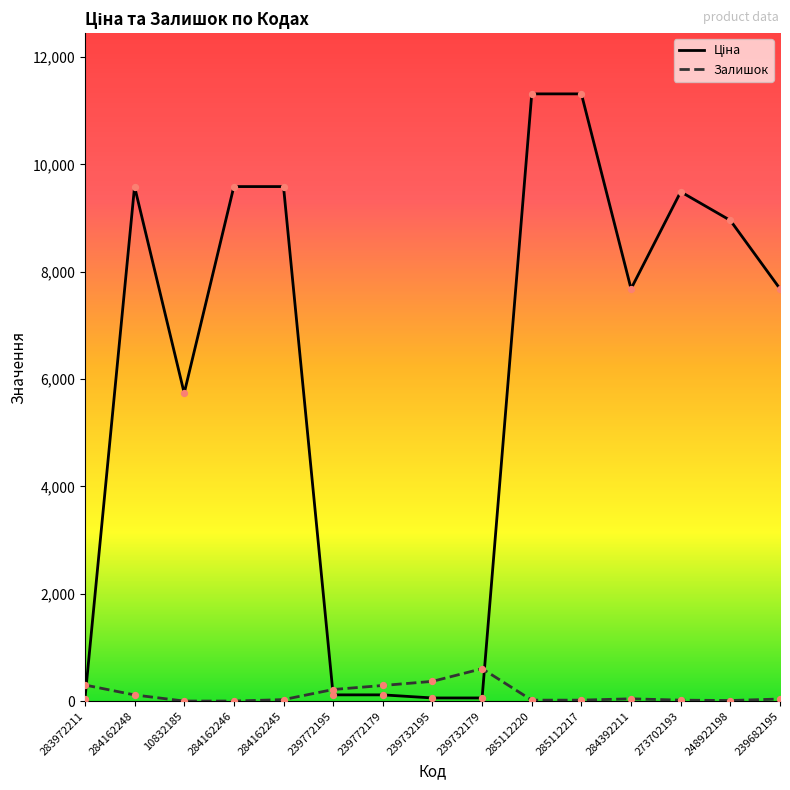

What is the greatest value displayed?

11312.5